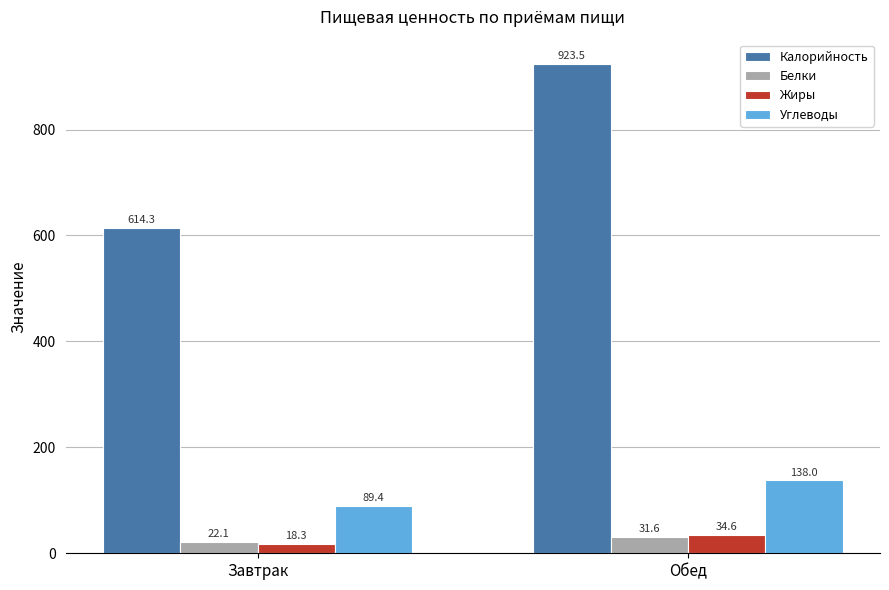

What is the spread (max minus min) of values at Обед?

891.9